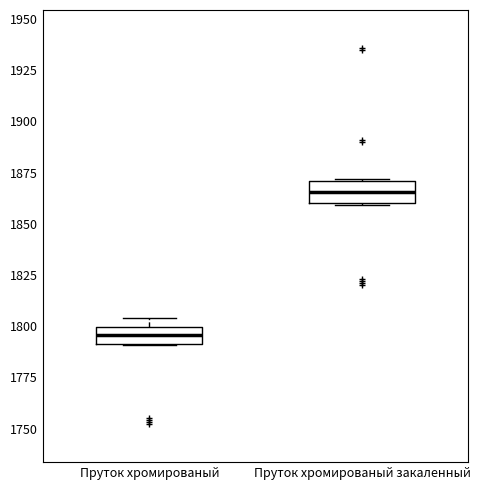

Where does the median line of the box for Пруток хромированый закаленный sit on the y-axis? The values are not printed on the chart, so give them approximately, as read against the axis.

1865